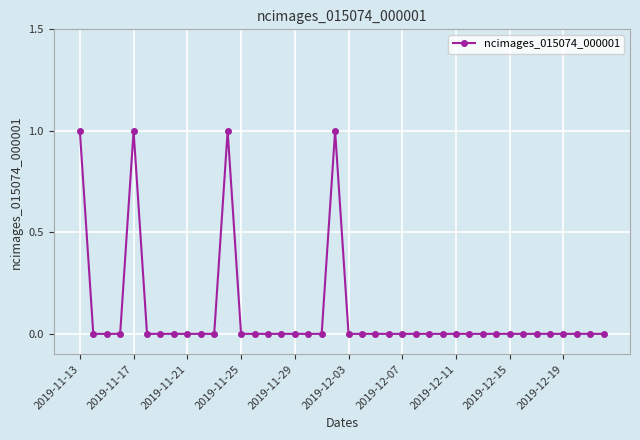

How many lines are shown in the chart?

1